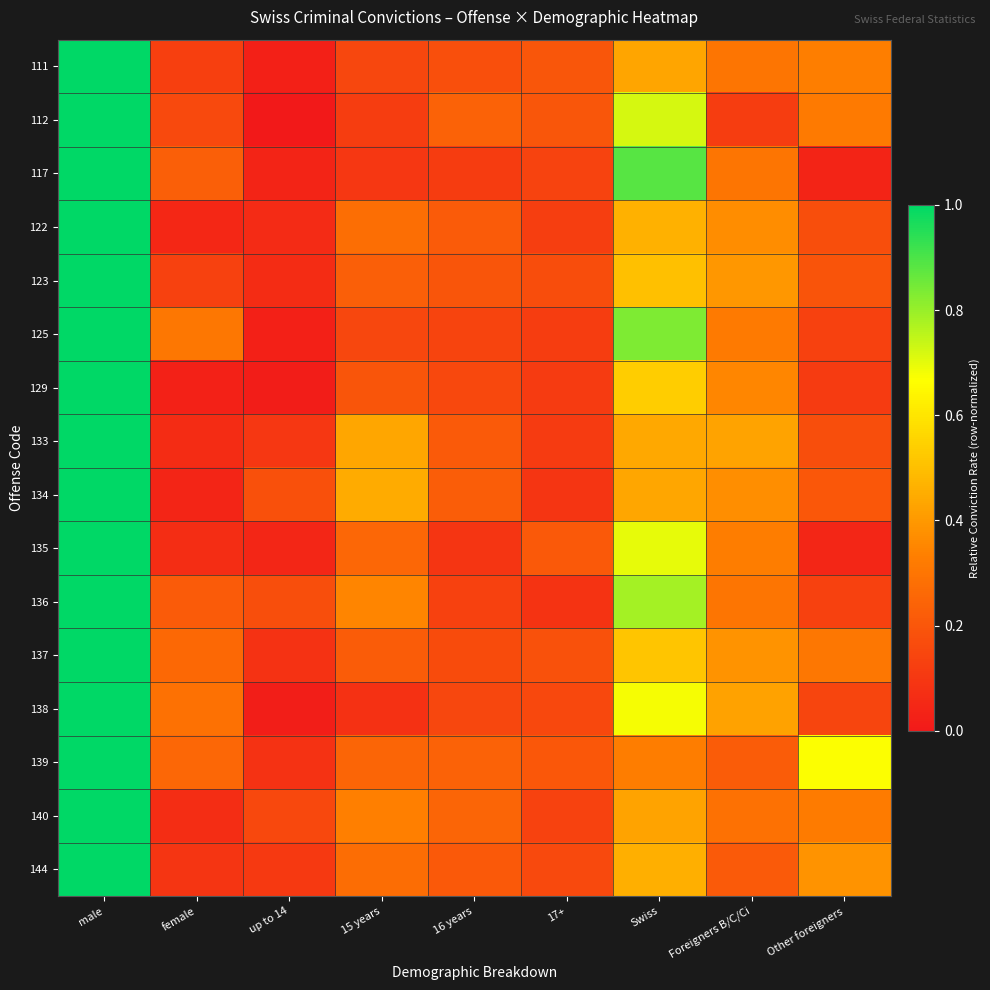

Reading right to left, transcribe all the data shown in this chart.

111: Other foreigners=0.3	Foreigners B/C/Ci=0.3	Swiss=0.4	17+=0.2	16 years=0.2	15 years=0.2	up to 14=0.0	female=0.1	male=1.0
112: Other foreigners=0.3	Foreigners B/C/Ci=0.1	Swiss=0.7	17+=0.2	16 years=0.2	15 years=0.1	up to 14=0.0	female=0.2	male=1.0
117: Other foreigners=0.0	Foreigners B/C/Ci=0.3	Swiss=0.9	17+=0.1	16 years=0.1	15 years=0.1	up to 14=0.0	female=0.2	male=1.0
122: Other foreigners=0.2	Foreigners B/C/Ci=0.4	Swiss=0.5	17+=0.1	16 years=0.2	15 years=0.3	up to 14=0.1	female=0.0	male=1.0
123: Other foreigners=0.2	Foreigners B/C/Ci=0.4	Swiss=0.5	17+=0.2	16 years=0.2	15 years=0.2	up to 14=0.1	female=0.1	male=1.0
125: Other foreigners=0.1	Foreigners B/C/Ci=0.3	Swiss=0.8	17+=0.1	16 years=0.1	15 years=0.2	up to 14=0.0	female=0.3	male=1.0
129: Other foreigners=0.1	Foreigners B/C/Ci=0.4	Swiss=0.5	17+=0.1	16 years=0.2	15 years=0.2	up to 14=0.0	female=0.0	male=1.0
133: Other foreigners=0.2	Foreigners B/C/Ci=0.4	Swiss=0.4	17+=0.1	16 years=0.2	15 years=0.4	up to 14=0.1	female=0.1	male=1.0
134: Other foreigners=0.2	Foreigners B/C/Ci=0.4	Swiss=0.4	17+=0.1	16 years=0.2	15 years=0.4	up to 14=0.2	female=0.0	male=1.0
135: Other foreigners=0.0	Foreigners B/C/Ci=0.3	Swiss=0.7	17+=0.2	16 years=0.1	15 years=0.3	up to 14=0.0	female=0.1	male=1.0
136: Other foreigners=0.1	Foreigners B/C/Ci=0.3	Swiss=0.8	17+=0.1	16 years=0.1	15 years=0.3	up to 14=0.2	female=0.2	male=1.0
137: Other foreigners=0.3	Foreigners B/C/Ci=0.4	Swiss=0.5	17+=0.2	16 years=0.2	15 years=0.2	up to 14=0.1	female=0.3	male=1.0
138: Other foreigners=0.1	Foreigners B/C/Ci=0.4	Swiss=0.7	17+=0.2	16 years=0.2	15 years=0.1	up to 14=0.0	female=0.3	male=1.0
139: Other foreigners=0.7	Foreigners B/C/Ci=0.2	Swiss=0.3	17+=0.2	16 years=0.2	15 years=0.2	up to 14=0.1	female=0.3	male=1.0
140: Other foreigners=0.3	Foreigners B/C/Ci=0.3	Swiss=0.4	17+=0.1	16 years=0.2	15 years=0.3	up to 14=0.2	female=0.1	male=1.0
144: Other foreigners=0.4	Foreigners B/C/Ci=0.2	Swiss=0.5	17+=0.2	16 years=0.2	15 years=0.3	up to 14=0.1	female=0.1	male=1.0